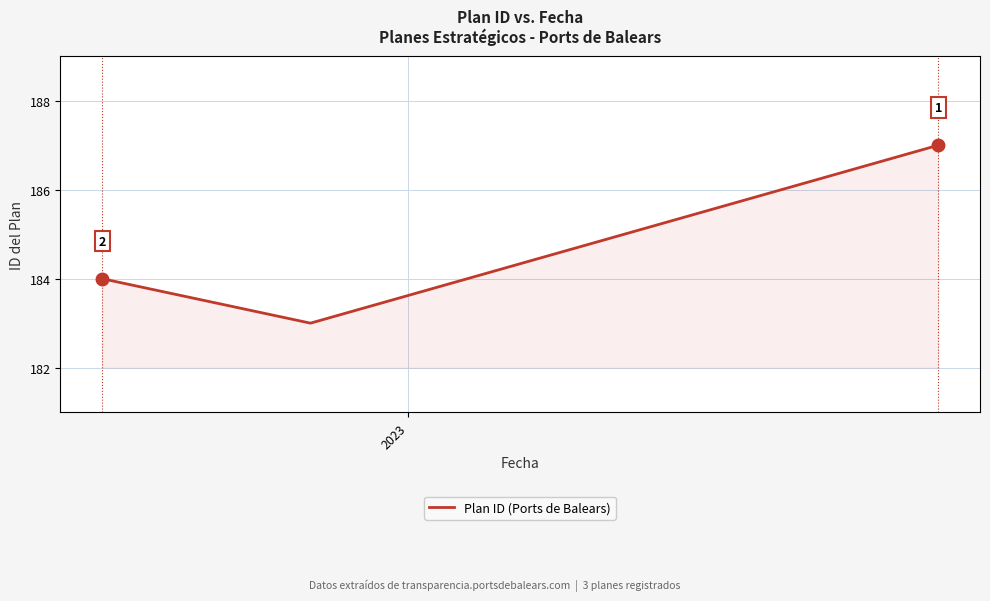

What is the greatest value displayed?

187